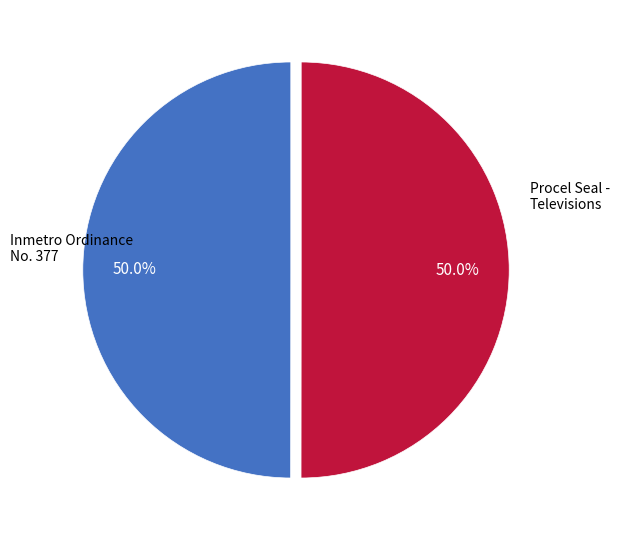

How many segments does this pie chart have?

2